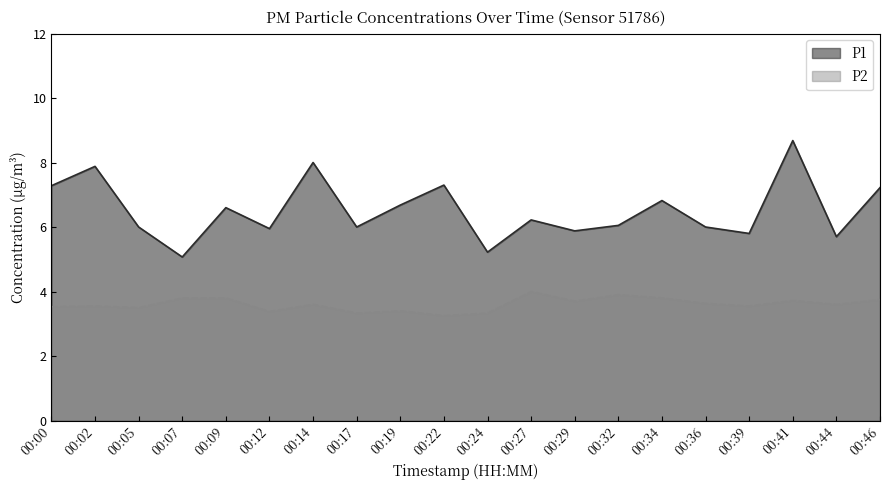

How many P2 values are between 3 and 4?

20